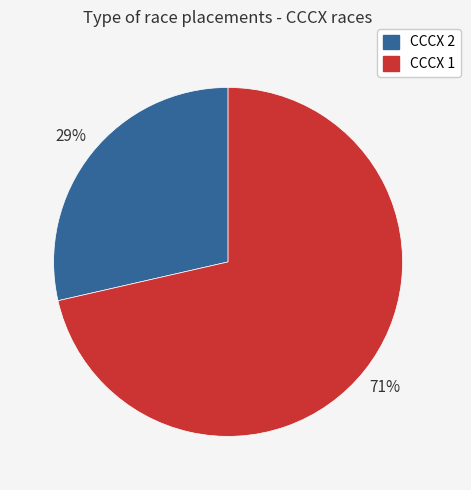

To the nearest percent, what is the combined percentage of CCCX 2 and CCCX 1?

100%